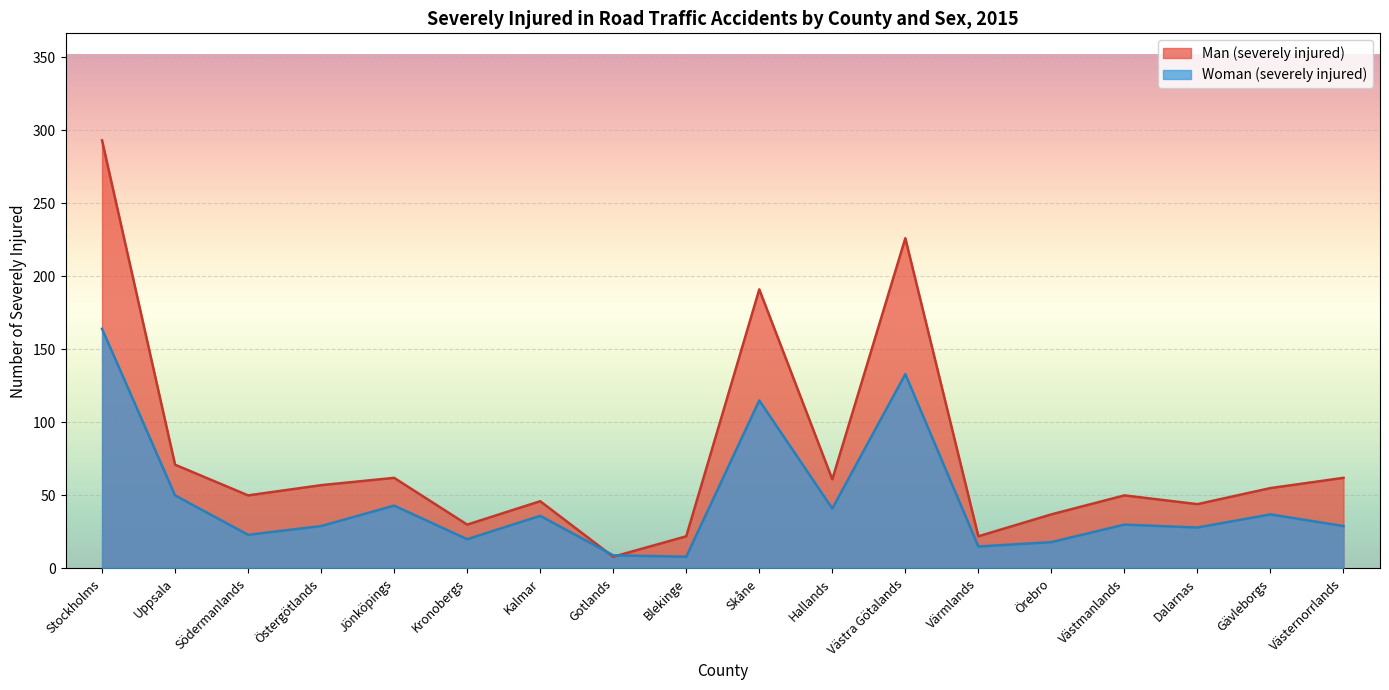

How many categories are shown in the chart?

18